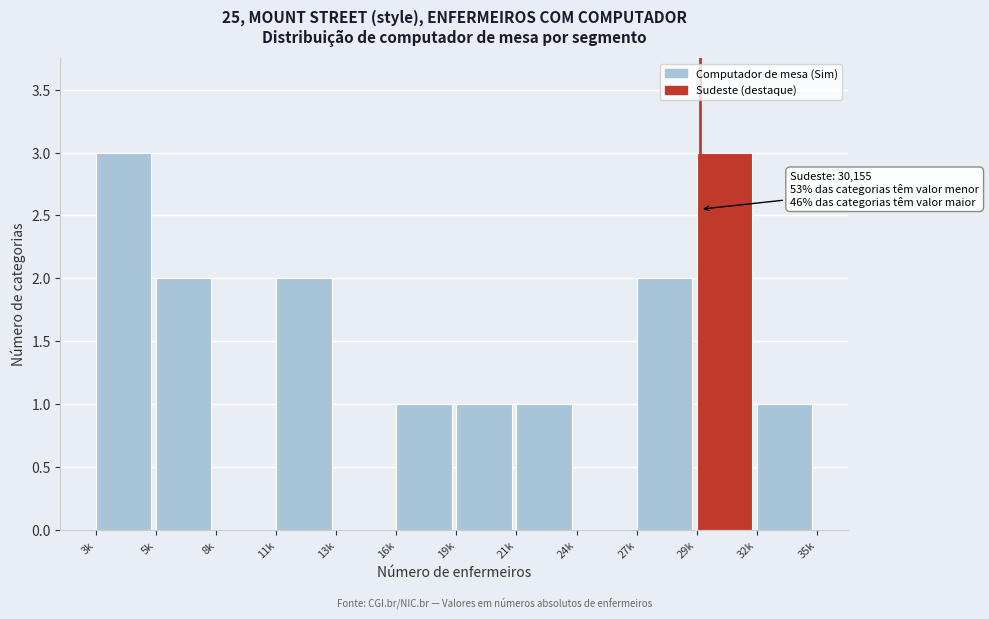

Reading left to right, transcribe all the data shown in this chart.

3k=3	5k=2	8k=0	11k=2	13k=0	16k=1	19k=1	21k=1	24k=0	27k=2	29k=3	32k=1